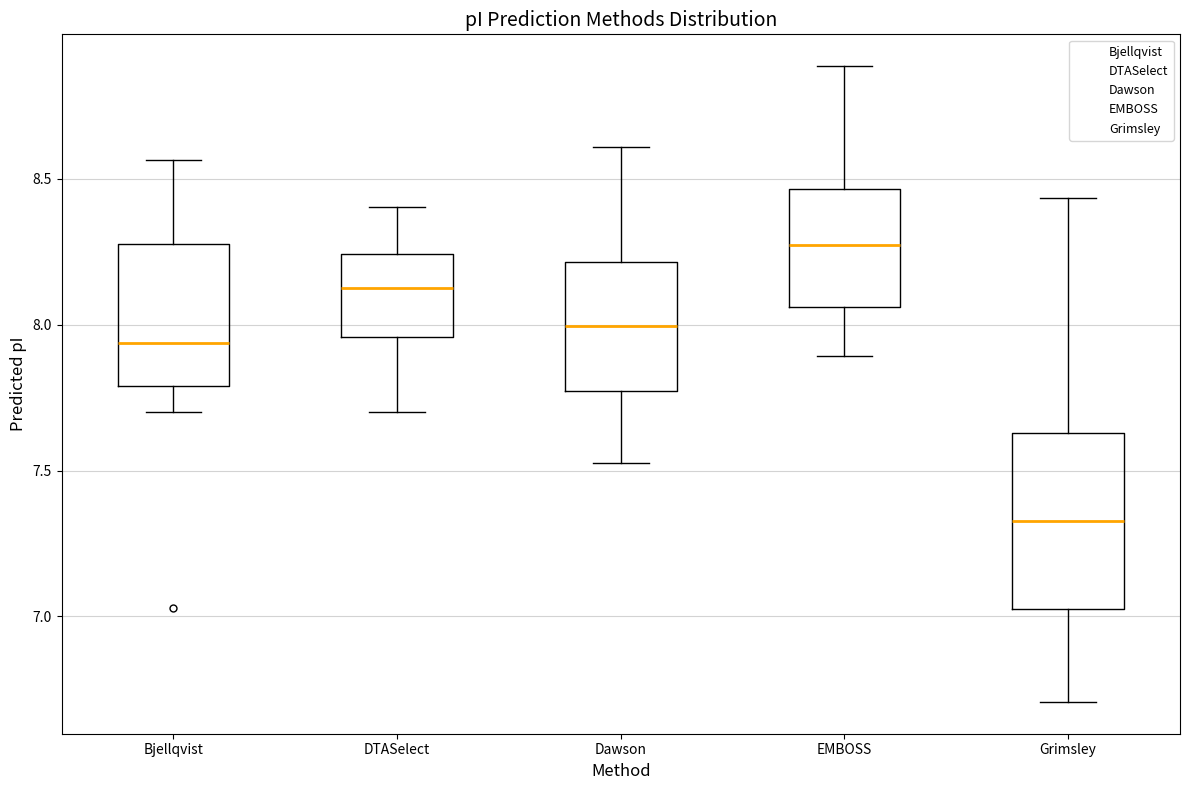

Reading left to right, transcribe this box plot: for each box, give where its median line is, the range the box spans, and where its two whiskers end, as read against the y-axis. The values are not printed on the chart, so give them approximately, as read against the axis.

Bjellqvist: median 7.95, box 7.80 to 8.30, whiskers 7.70 to 8.55
DTASelect: median 8.15, box 7.95 to 8.25, whiskers 7.70 to 8.40
Dawson: median 8.00, box 7.75 to 8.20, whiskers 7.55 to 8.60
EMBOSS: median 8.25, box 8.05 to 8.45, whiskers 7.90 to 8.90
Grimsley: median 7.35, box 7.05 to 7.65, whiskers 6.70 to 8.45